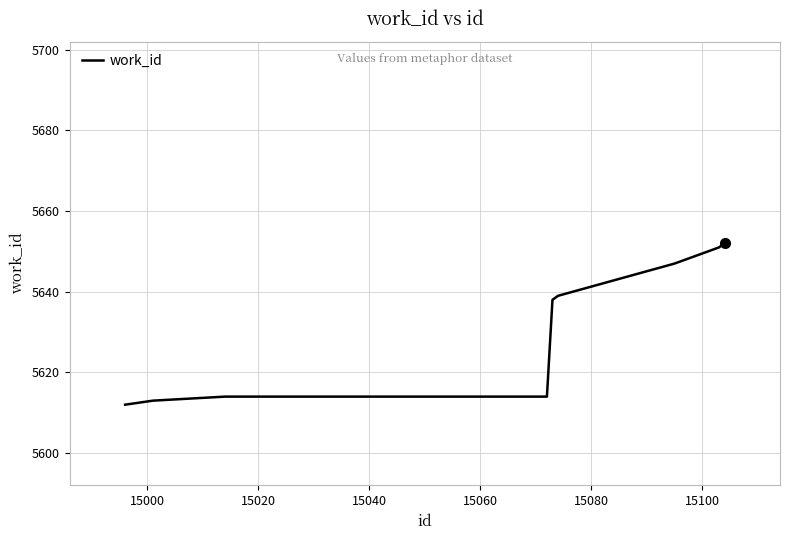

How many values are below 5638?

5